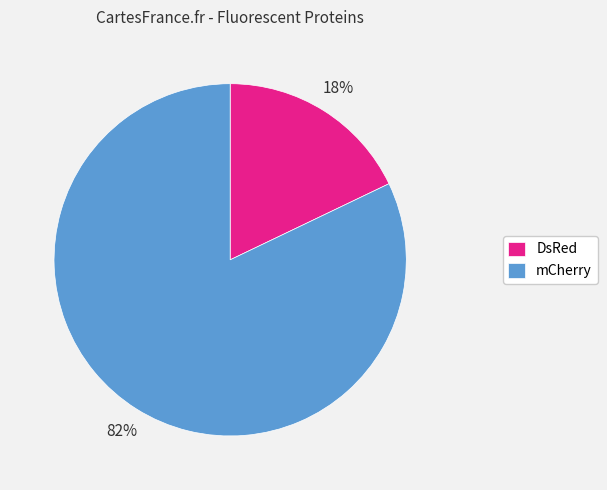

How many slices are in this pie chart?

2